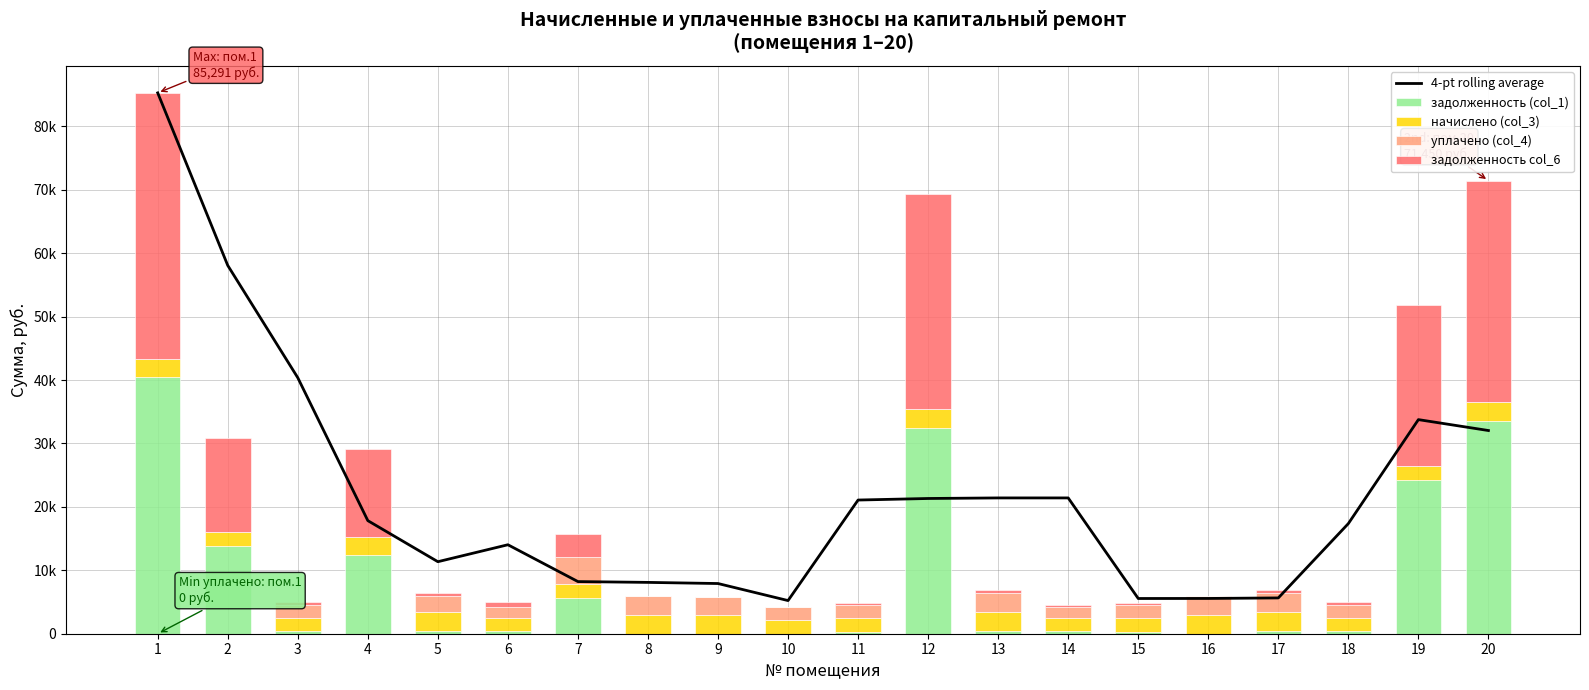

The задолженность col_6 series shows 349.9 at 11. True or false?

True